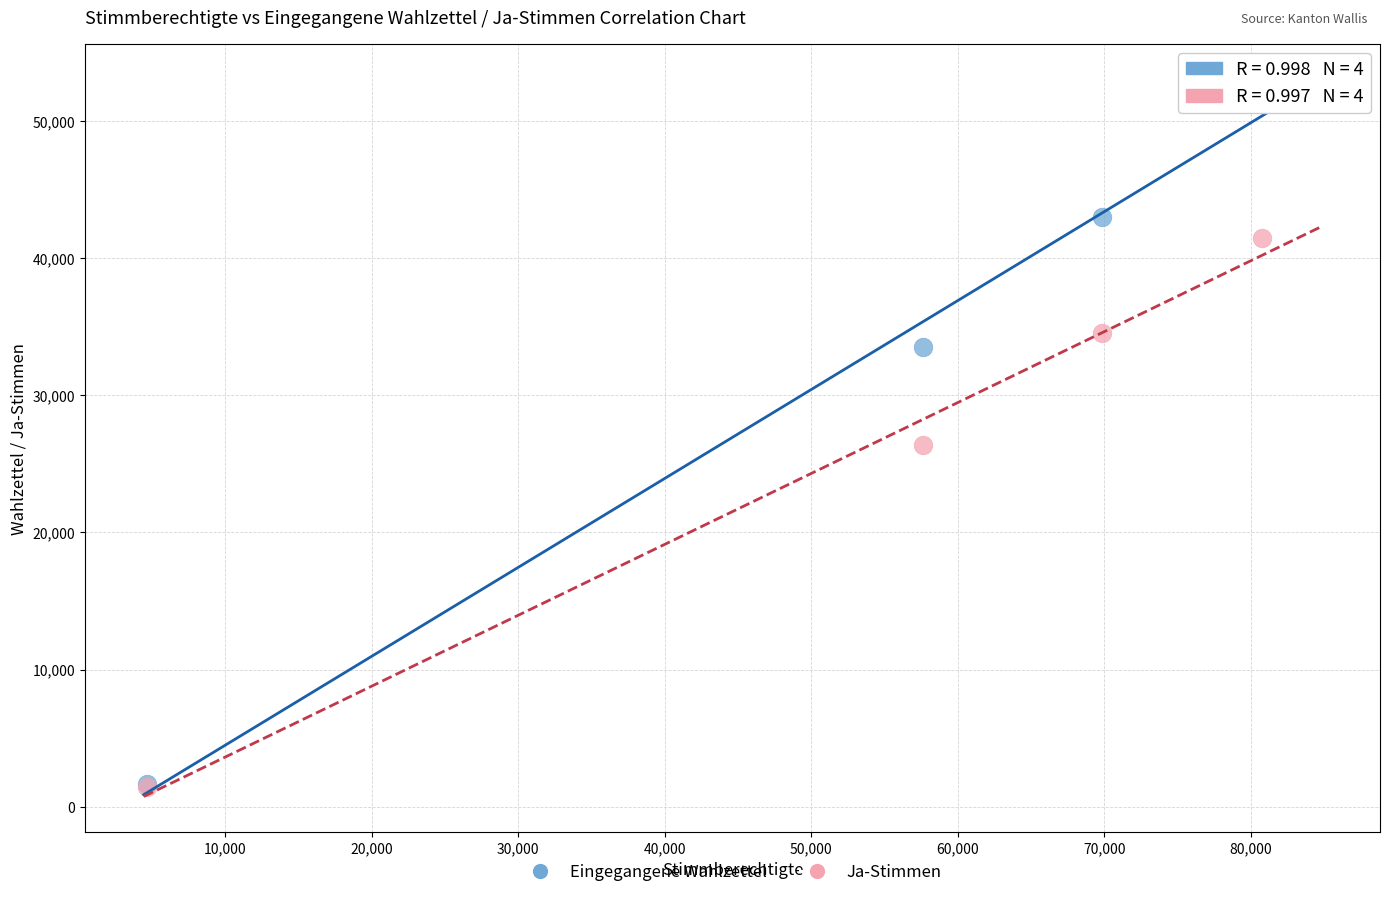

In the Ja-Stimmen series, what Y value is closest to 21456?

26402